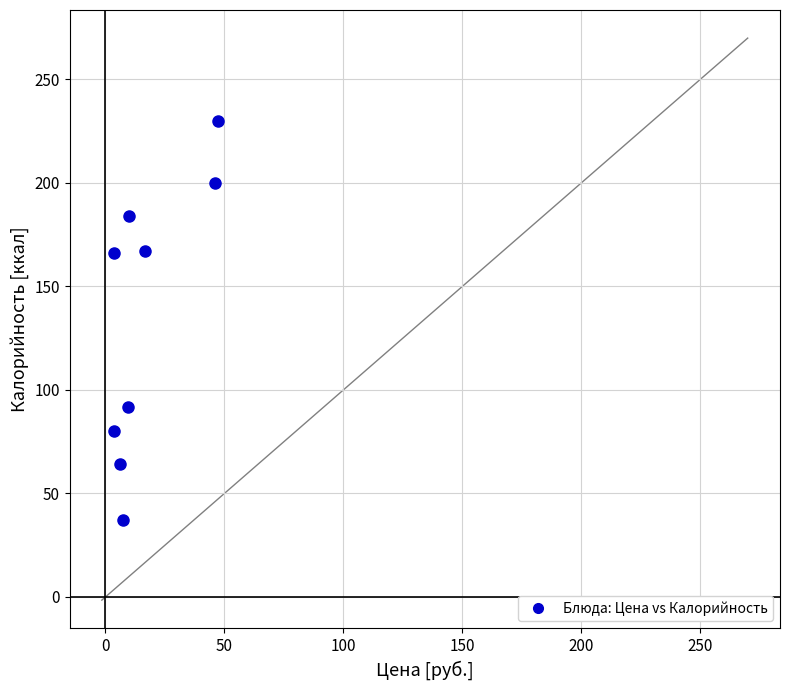

What is the average Y value?

136